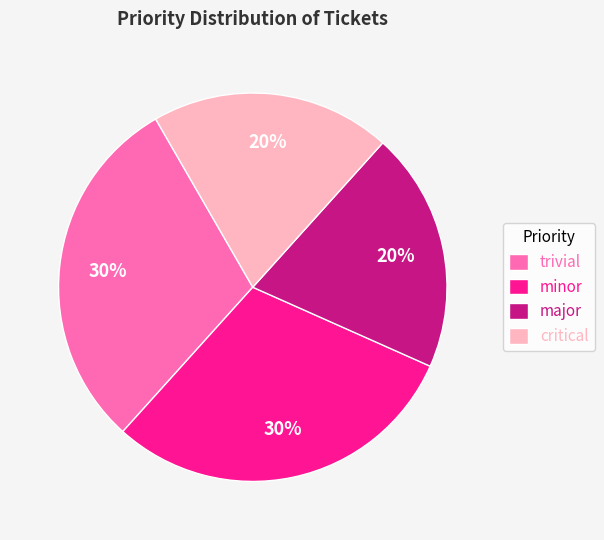

Count the number of slices in the pie.

4